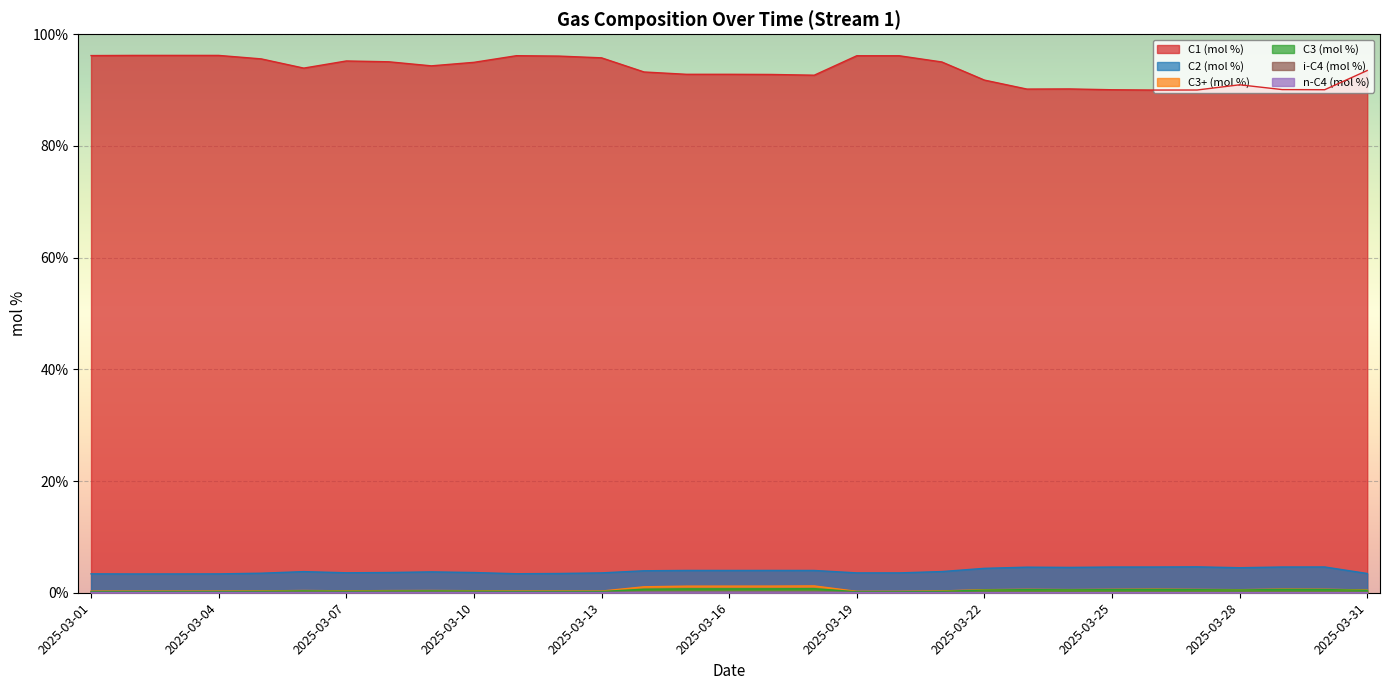

What is the difference between the highest and lowest values at 2025-03-12?

96.1